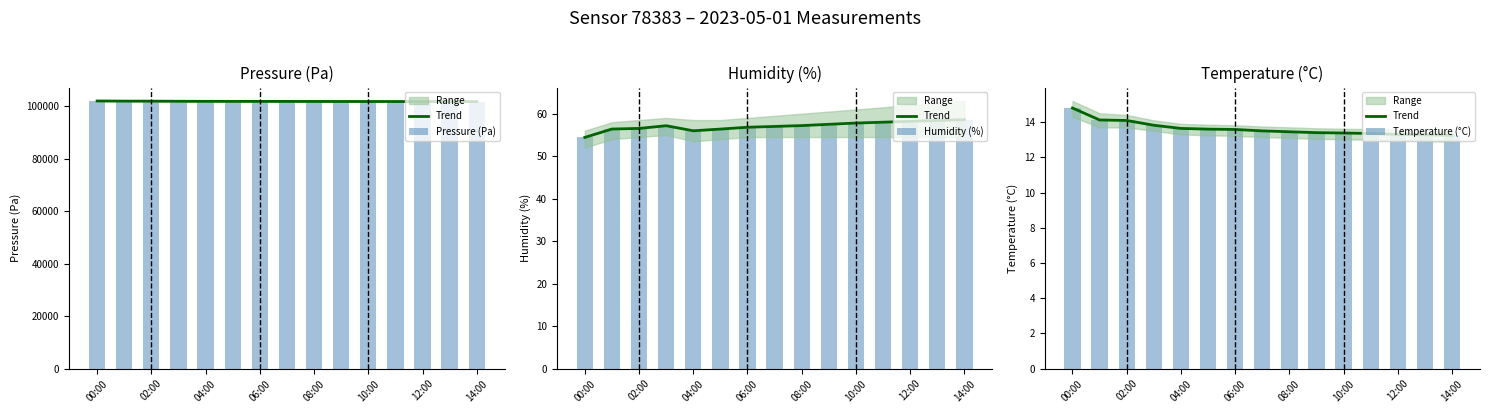

Is it true that Pressure (Pa) equals 152264.5 at 06:00?

False